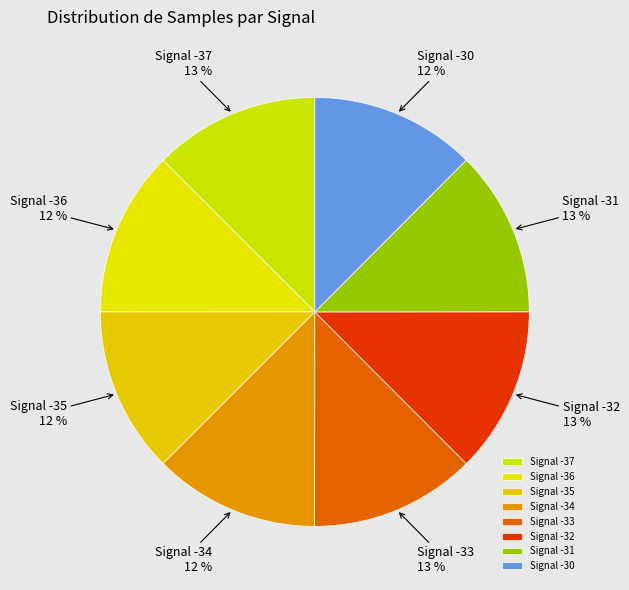

The Signal -35 slice represents 2% of the pie. True or false?

False